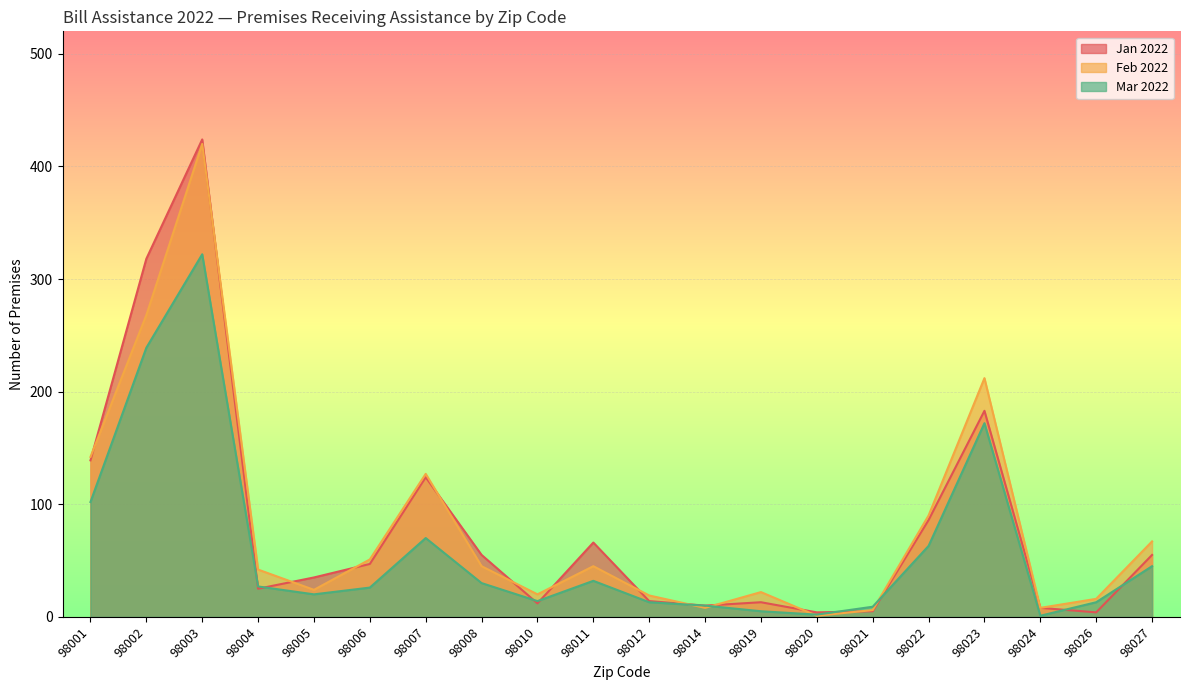

What is the total value across all series at 98022?

239